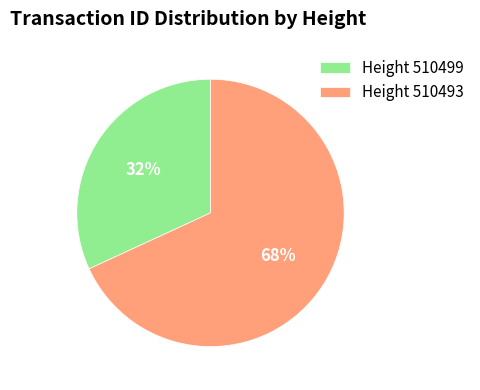

Is it true that Height 510499 is 43% of the pie?

False